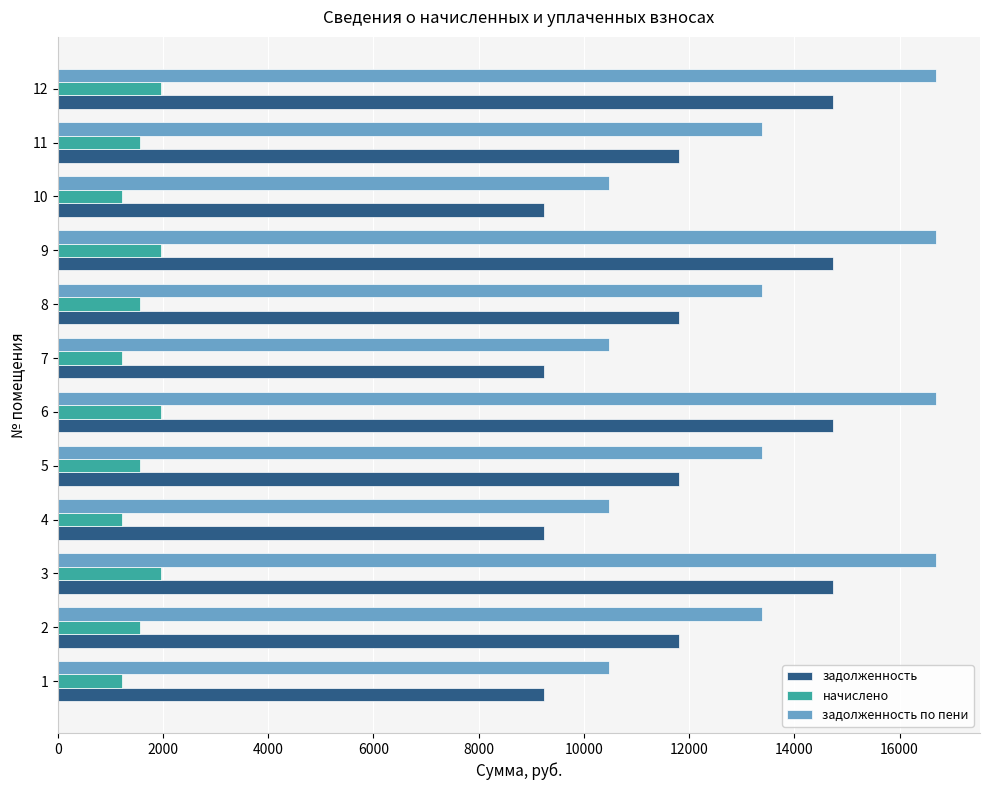

Is the value of начислено at 12 greater than the value of задолженность at 8?

No